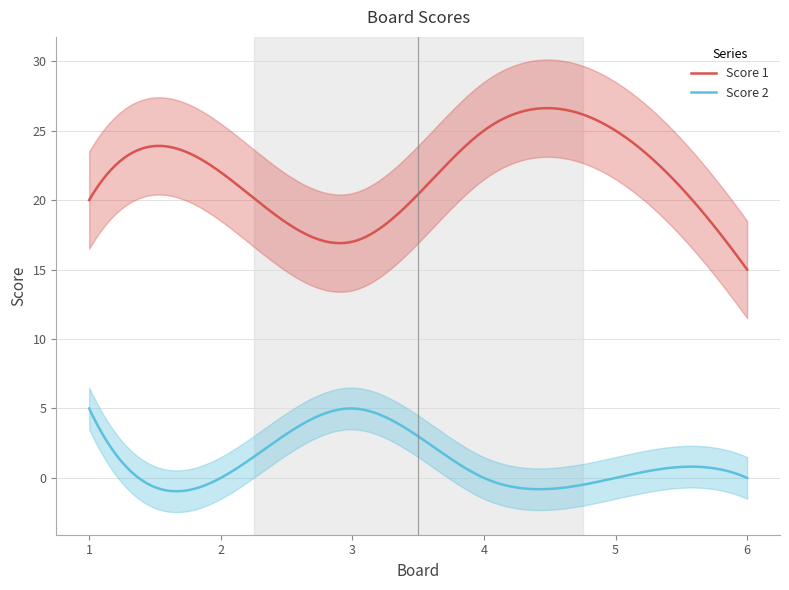

What is the spread (max minus min) of values at 6?

15